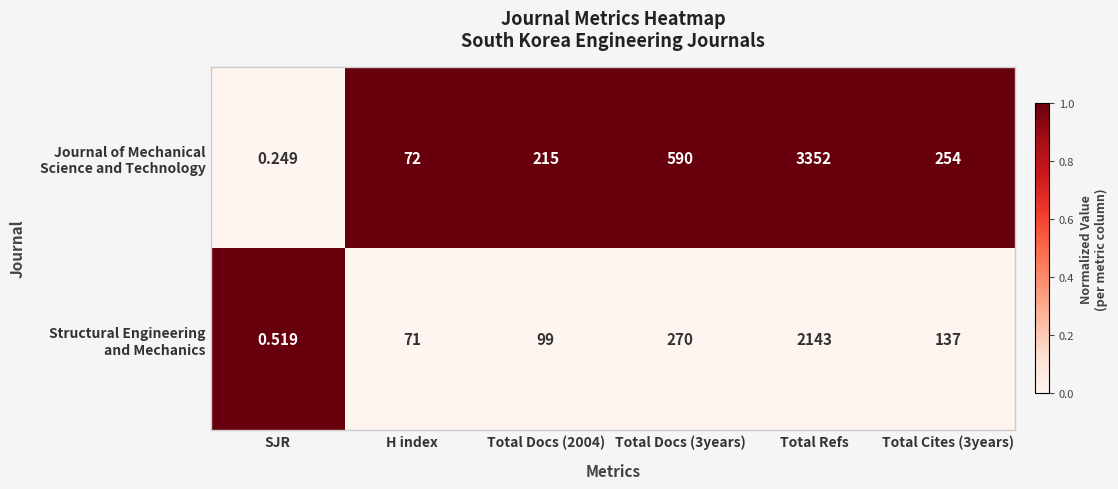

Which label corresponds to the smallest value in the chart?

SJR